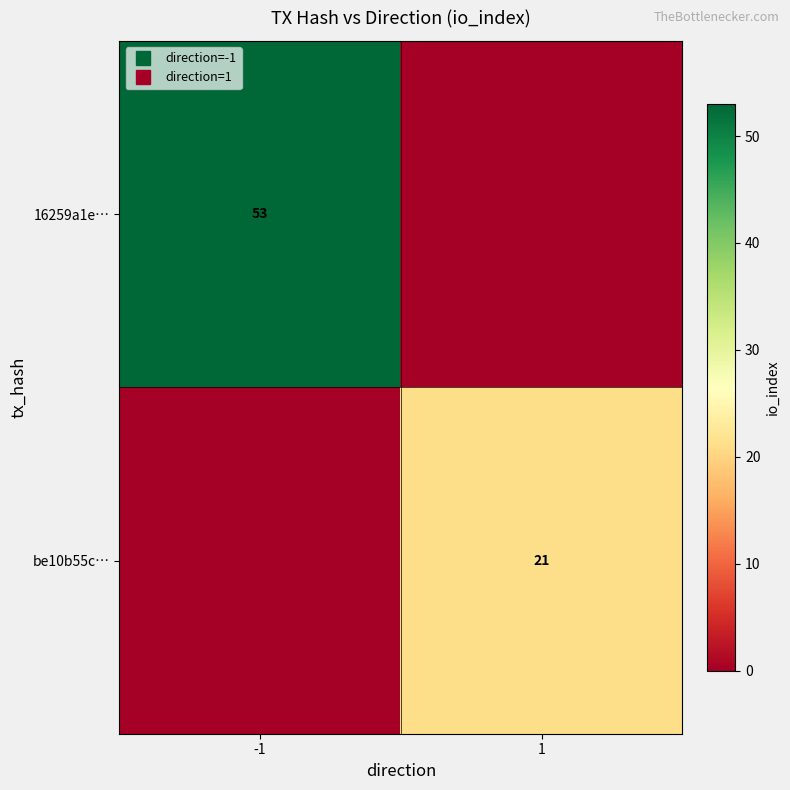

Is the value of be10b55c… at 1 greater than the value of 16259a1e… at 1?

Yes